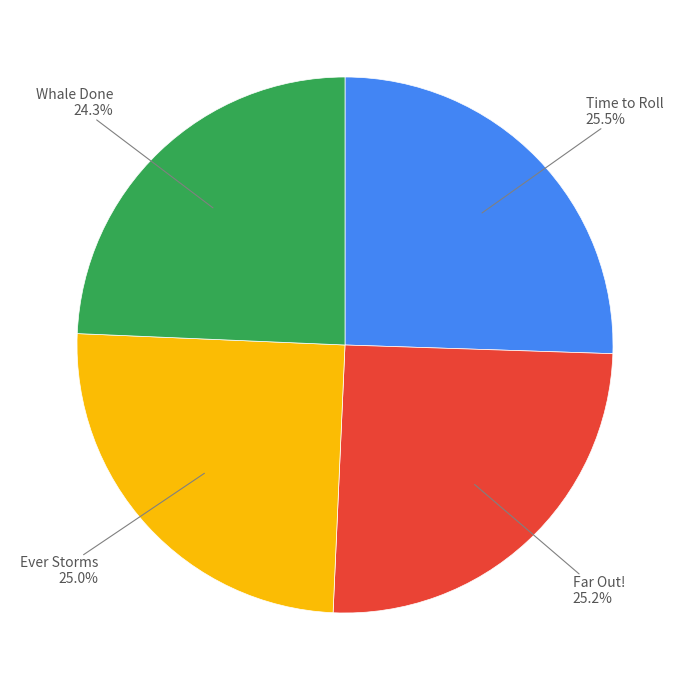

Is there any slice that represents more than half of the pie?

No